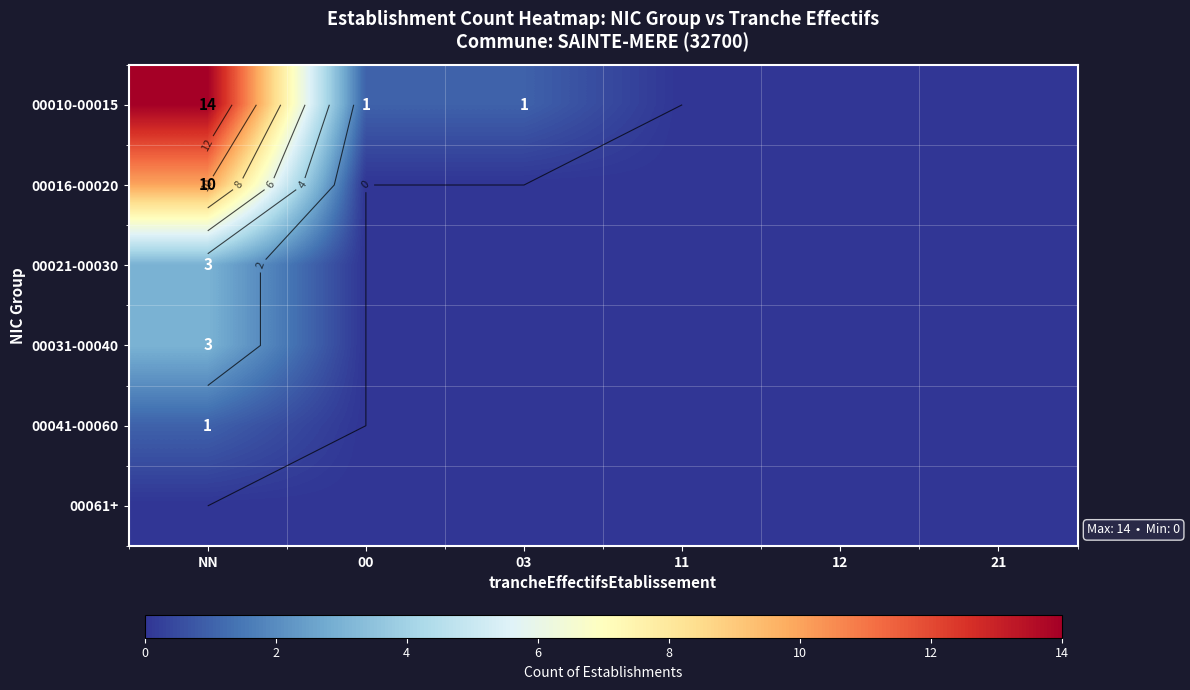

At which label is 00031-00040 closest to 1?

00